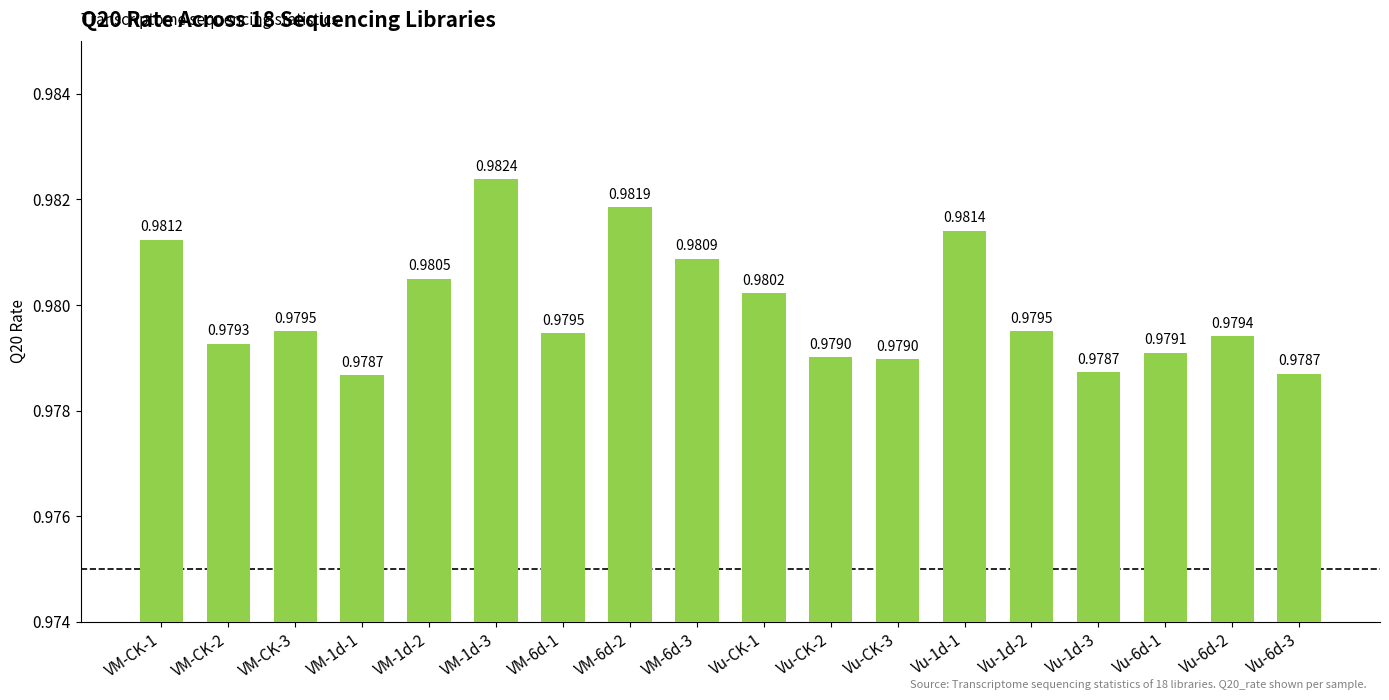

Count the values in the range 0 to 1.

18